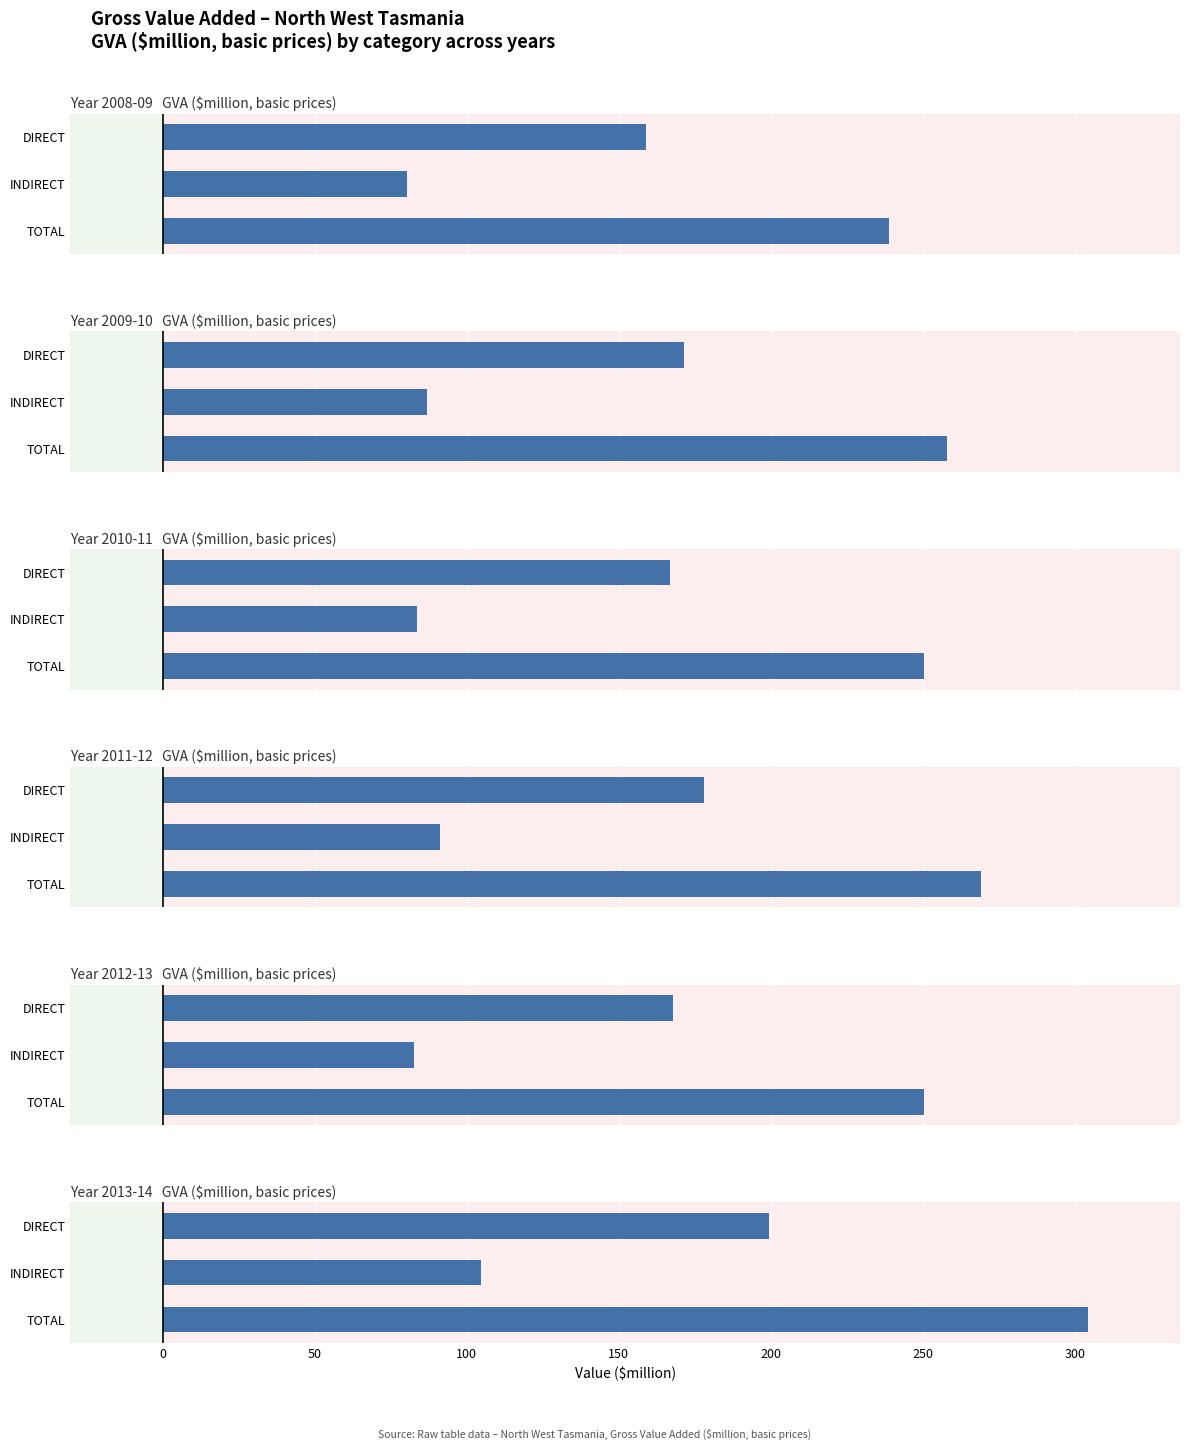

Rank the series by their maximum value, from highest to lowest.

2013-14, 2011-12, 2009-10, 2010-11, 2012-13, 2008-09